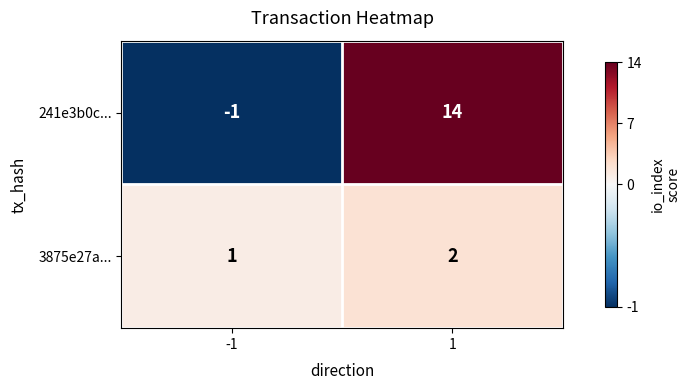

What is the sum of the 3875e27a... values at -1 and 1?

3